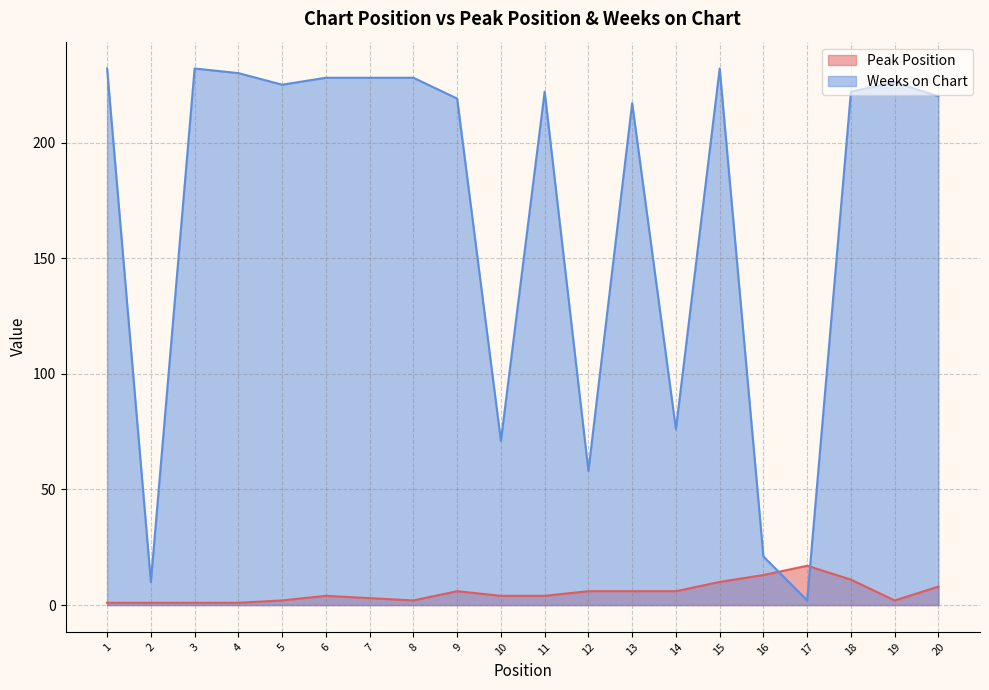

What is the sum of all Weeks on Chart values?

3399